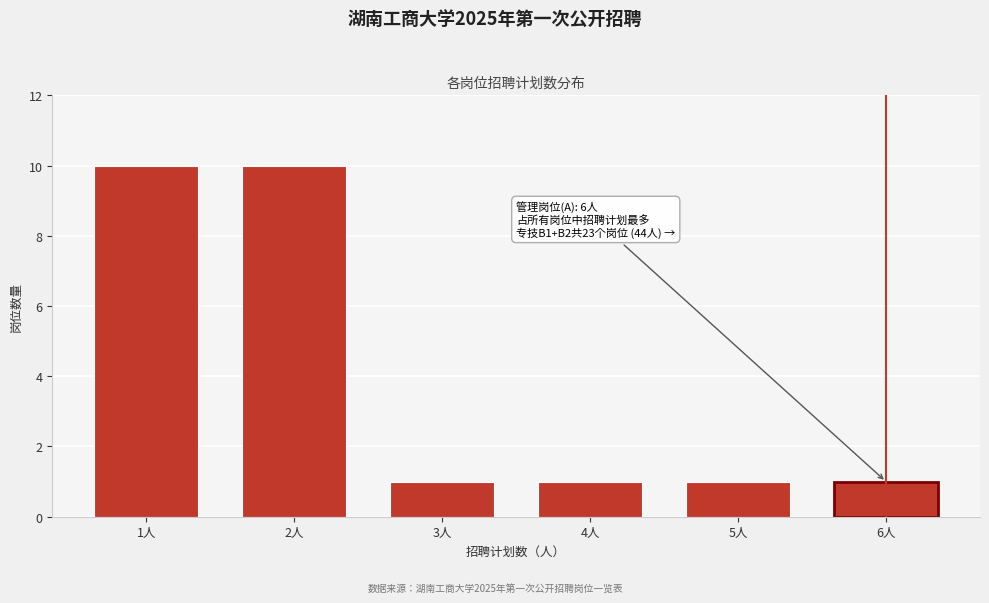

Reading left to right, extract all data points from this chart.

10	10	1	1	1	1